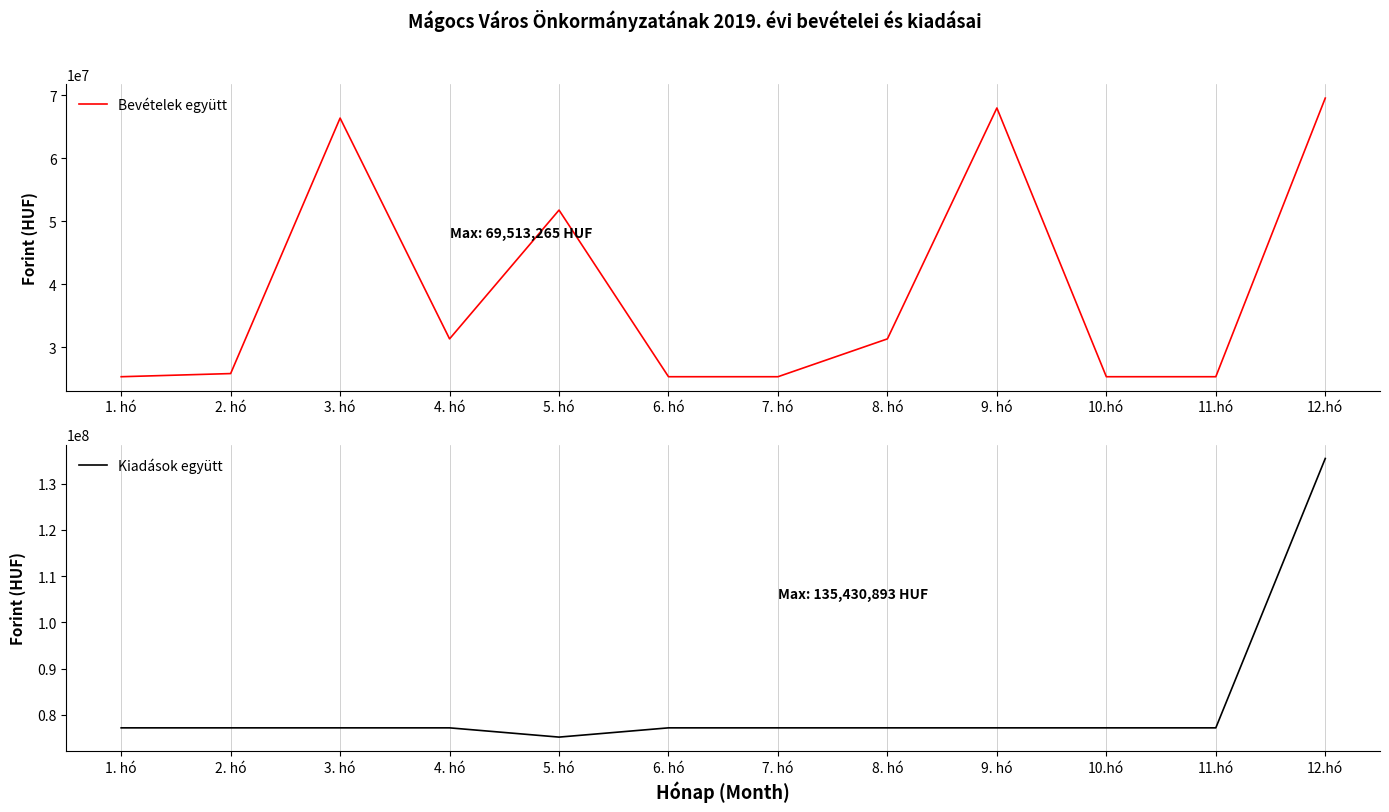

What is the highest value of the Kiadások együtt series?

135430893